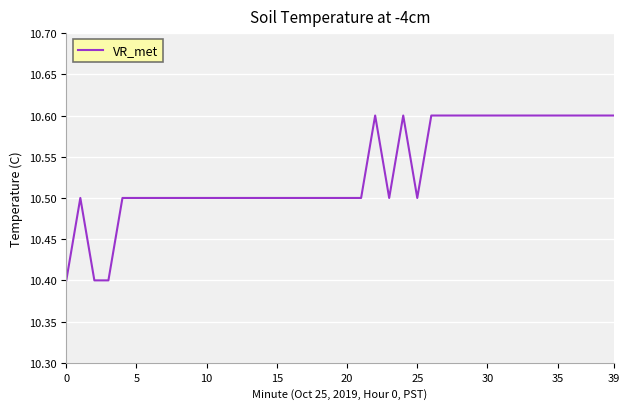

What is the smallest value displayed?

10.4